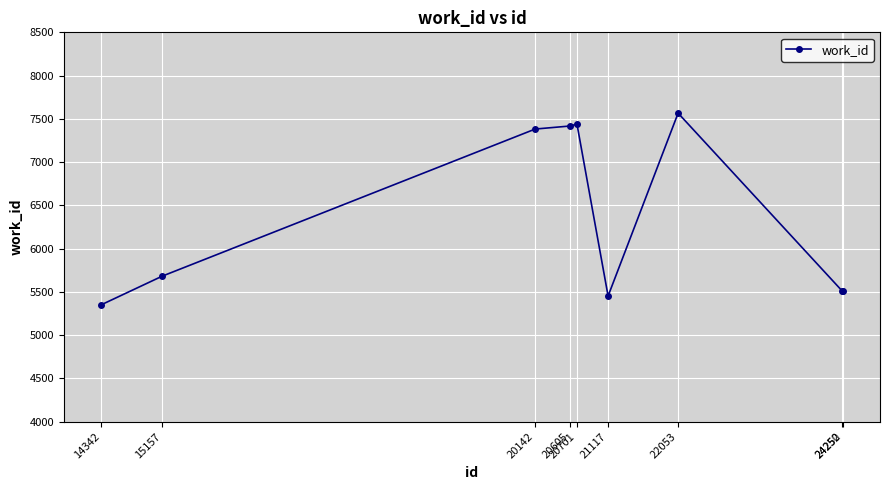

What is the greatest value displayed?

7566